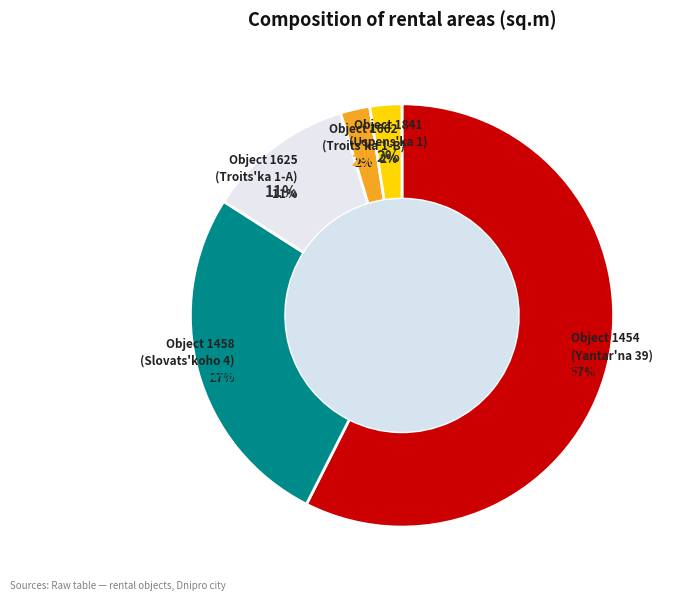

Which category has the smallest portion of the pie?

1662